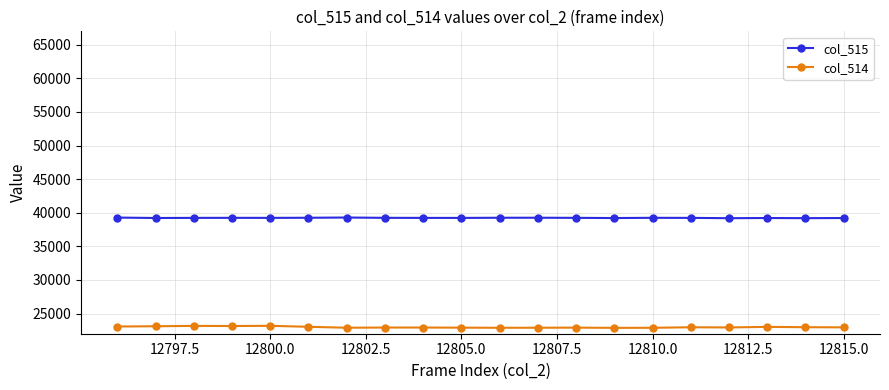

What are all the series names shown in the legend?

col_515, col_514